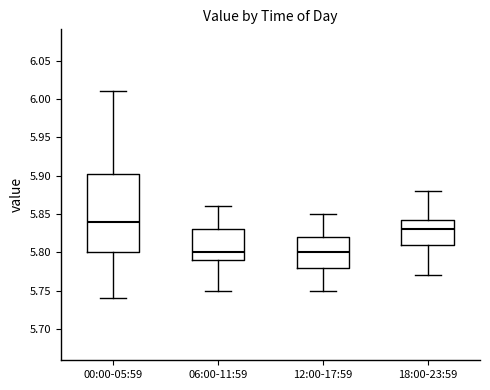

Comparing the boxes themselves (not the whiskers), which one is the tallest?

00:00-05:59